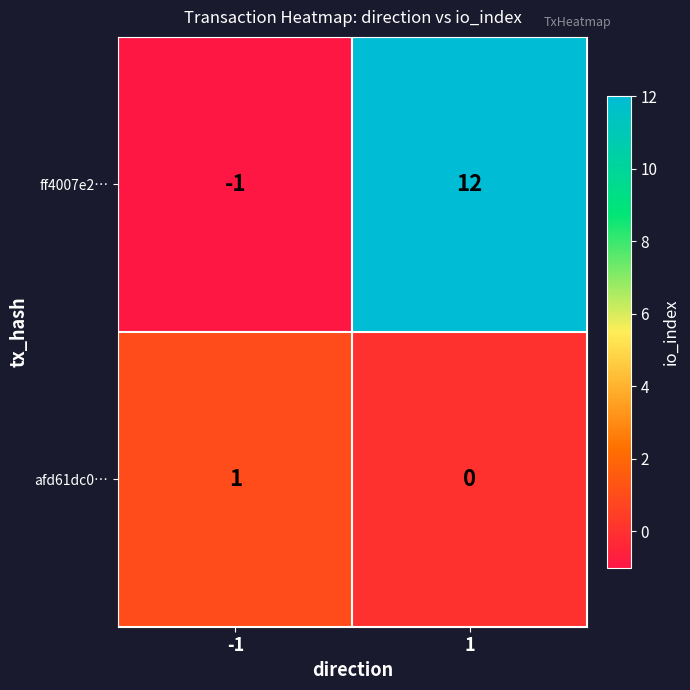

True or false: ff4007e2… has a value of -1 at -1.

True